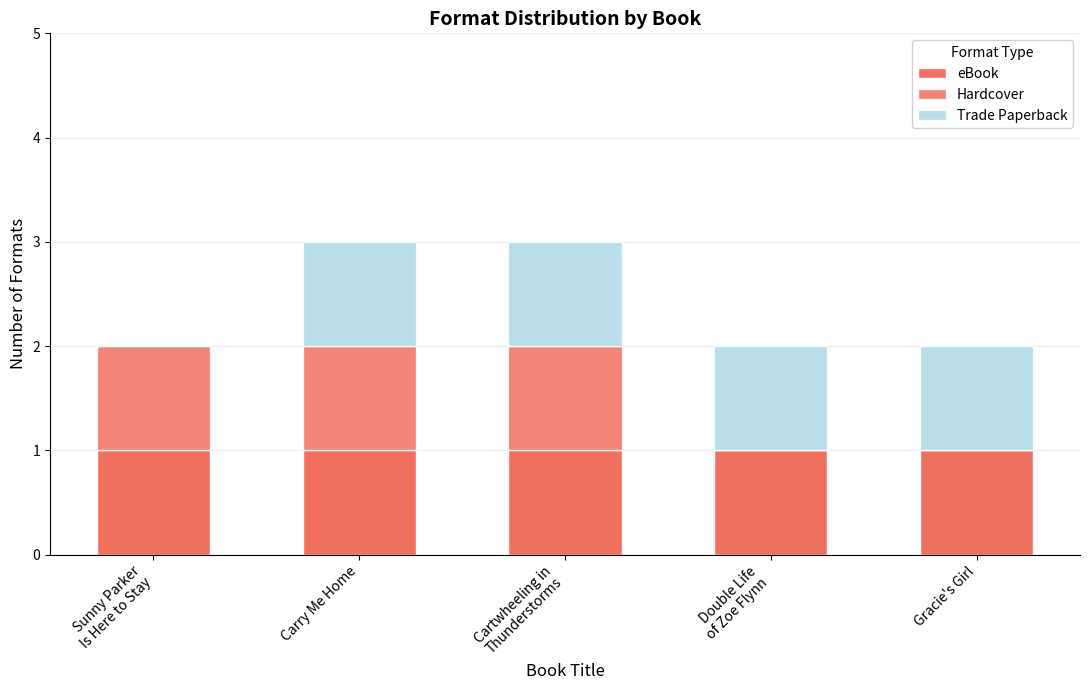

List the labels in order of Trade Paperback value, largest first.

Carry Me Home, Cartwheeling in
Thunderstorms, Double Life
of Zoe Flynn, Gracie's Girl, Sunny Parker
Is Here to Stay